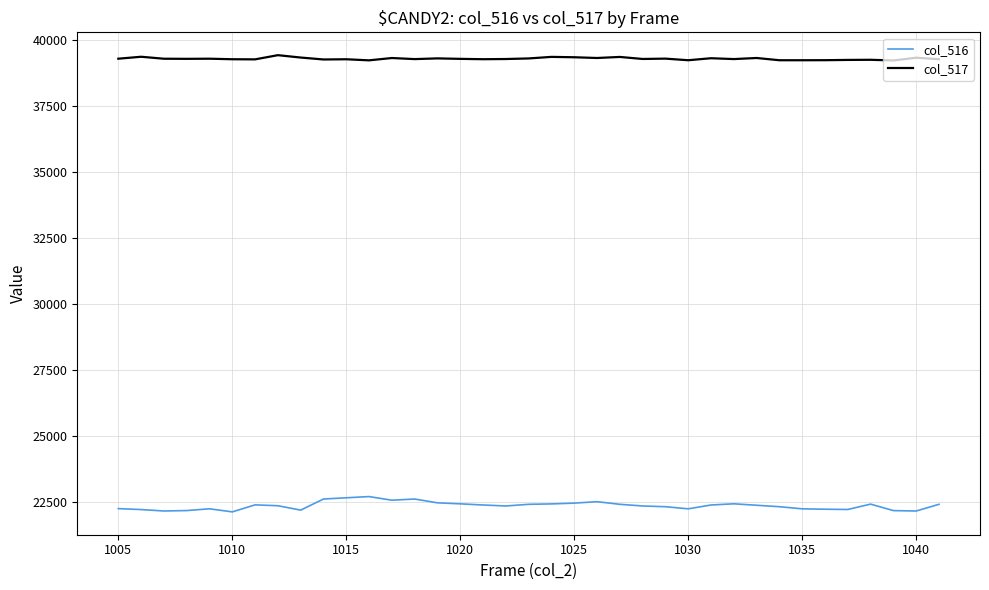

True or false: col_516 and col_517 cross at least once.

False